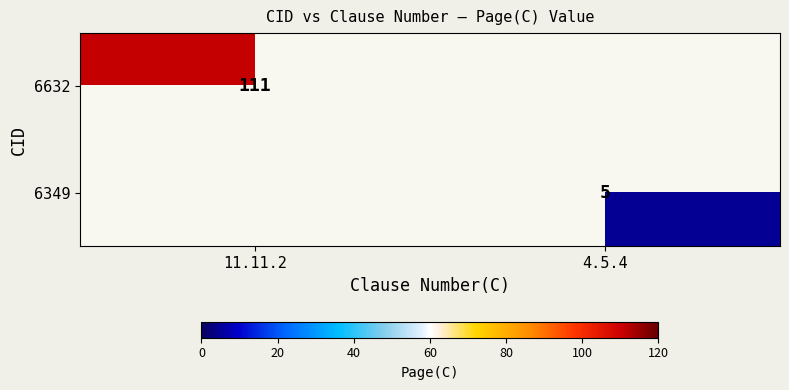

True or false: 6349 has a value of 9 at 4.5.4.

False